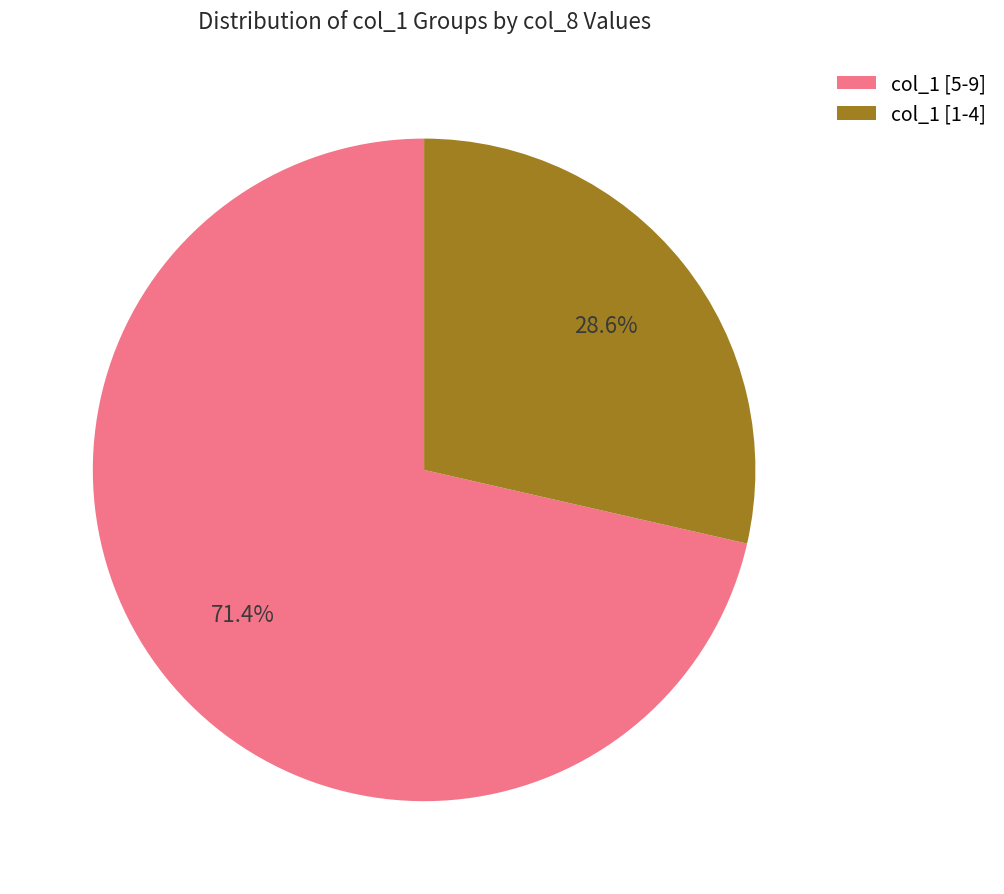

What is the smallest slice in the pie chart?

col_1 [1-4]